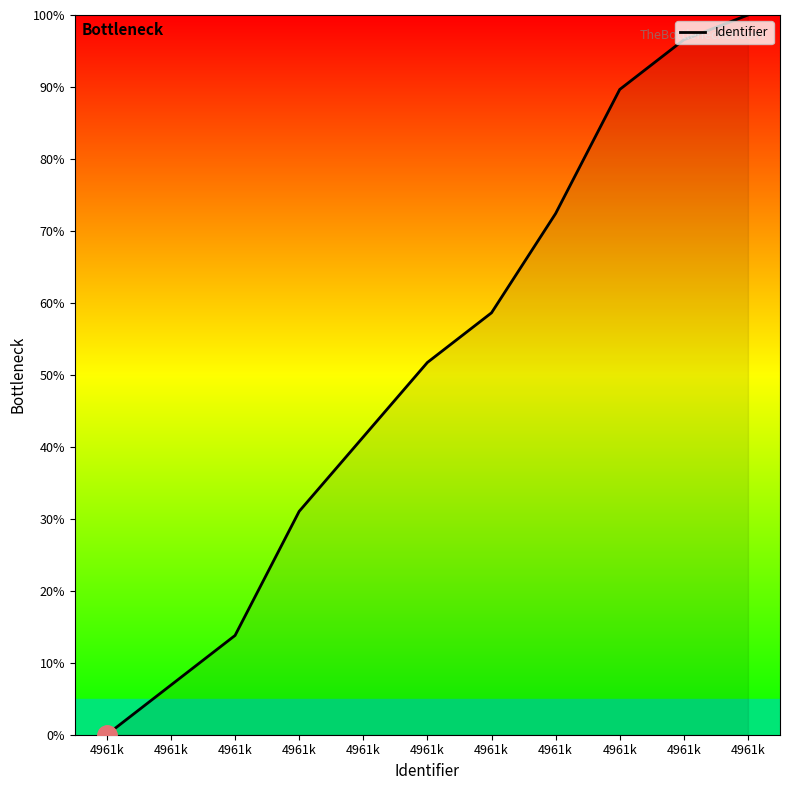

Rank the categories by value from lowest to highest.

4961k, 4961k, 4961k, 4961k, 4961k, 4961k, 4961k, 4961k, 4961k, 4961k, 4961k